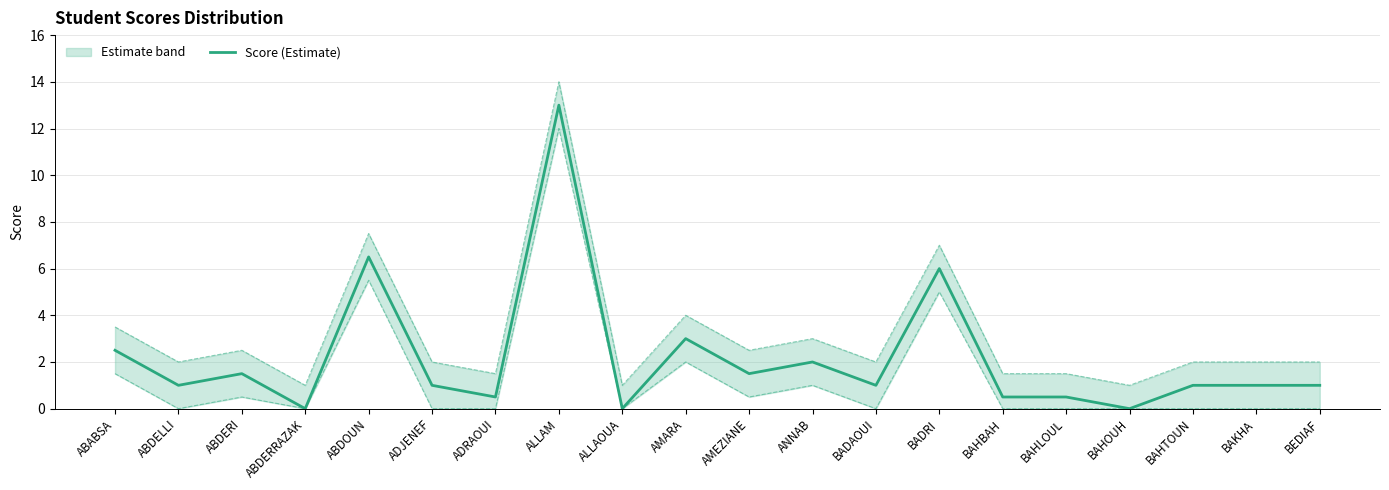

How many values are below 1?

6